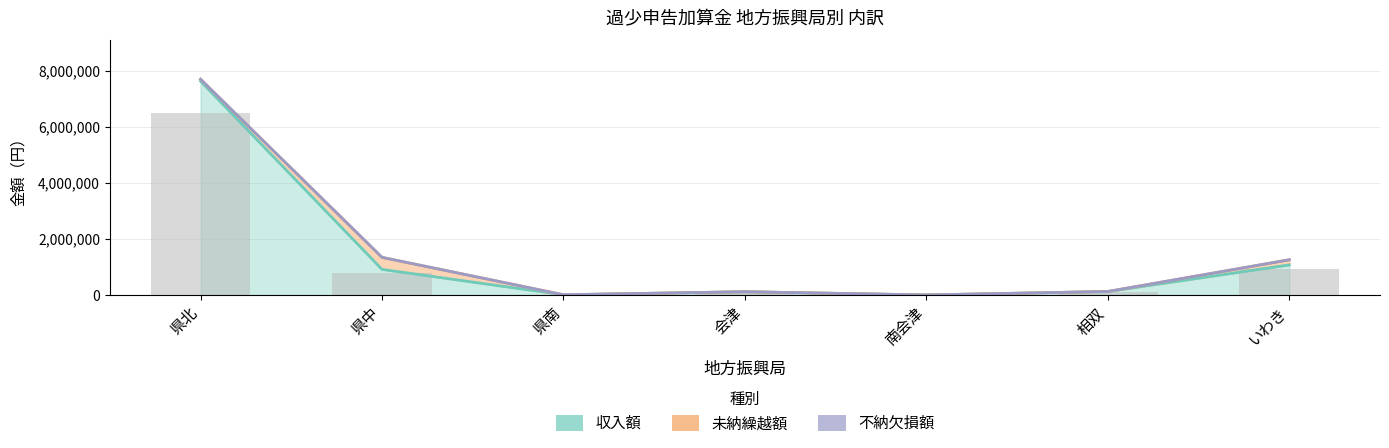

At which category is the sum across all series the highest?

県北